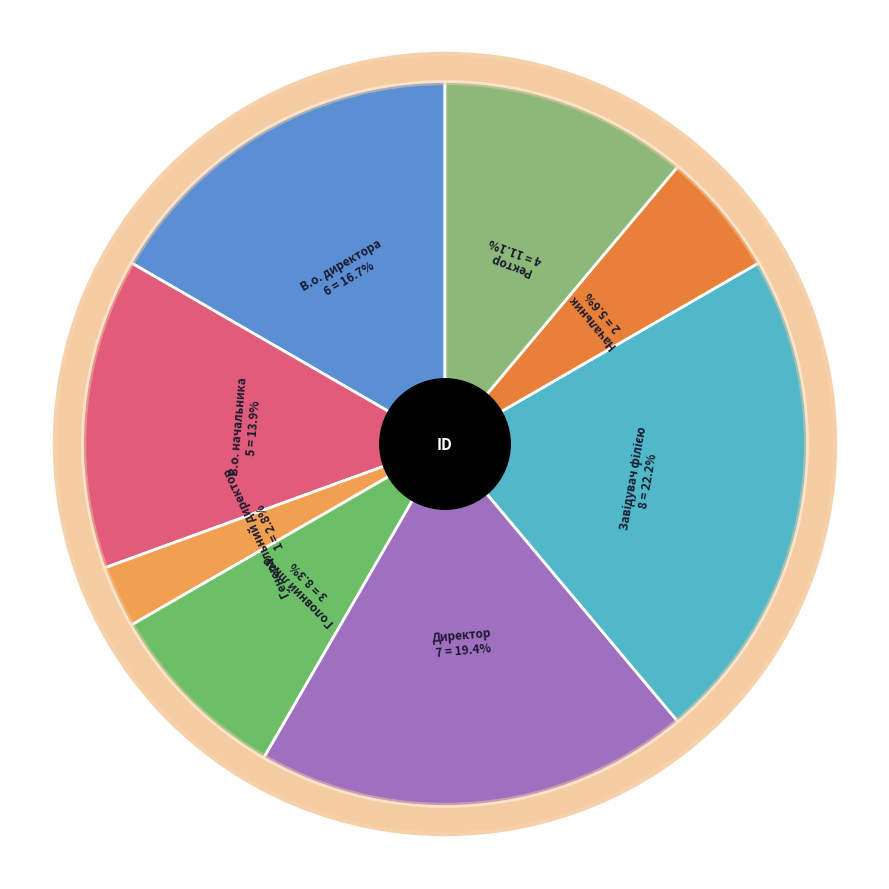

What percentage do Директор and Генеральний директор together represent?

22.2%